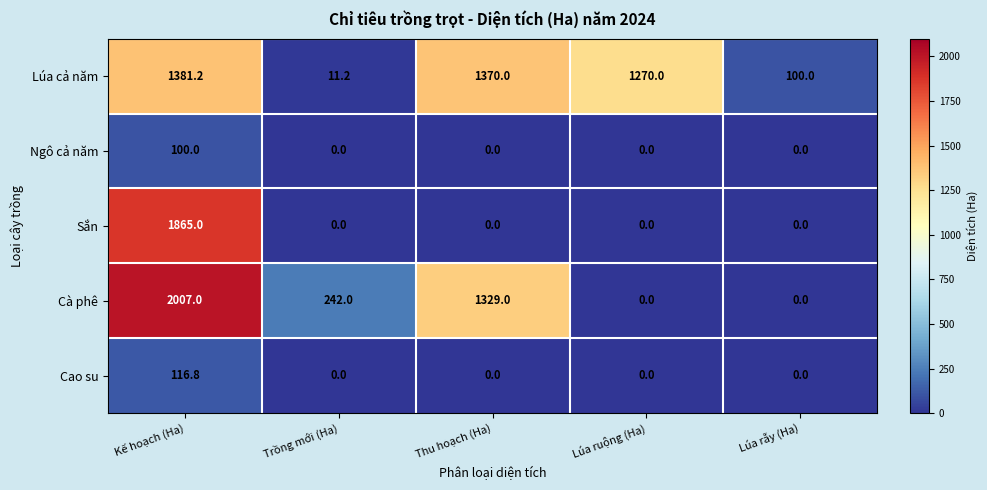

What is the sum of all Ngô cả năm values?

100.0